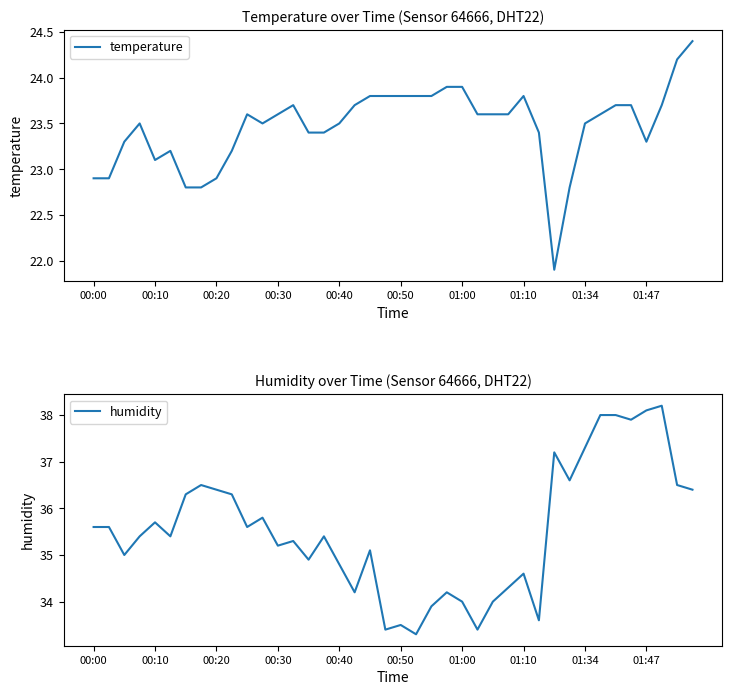

What are all the series names shown in the legend?

temperature, humidity